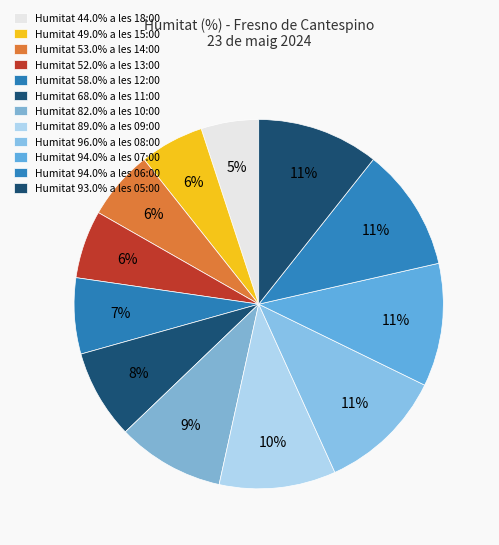

What is the smallest slice in the pie chart?

18:00